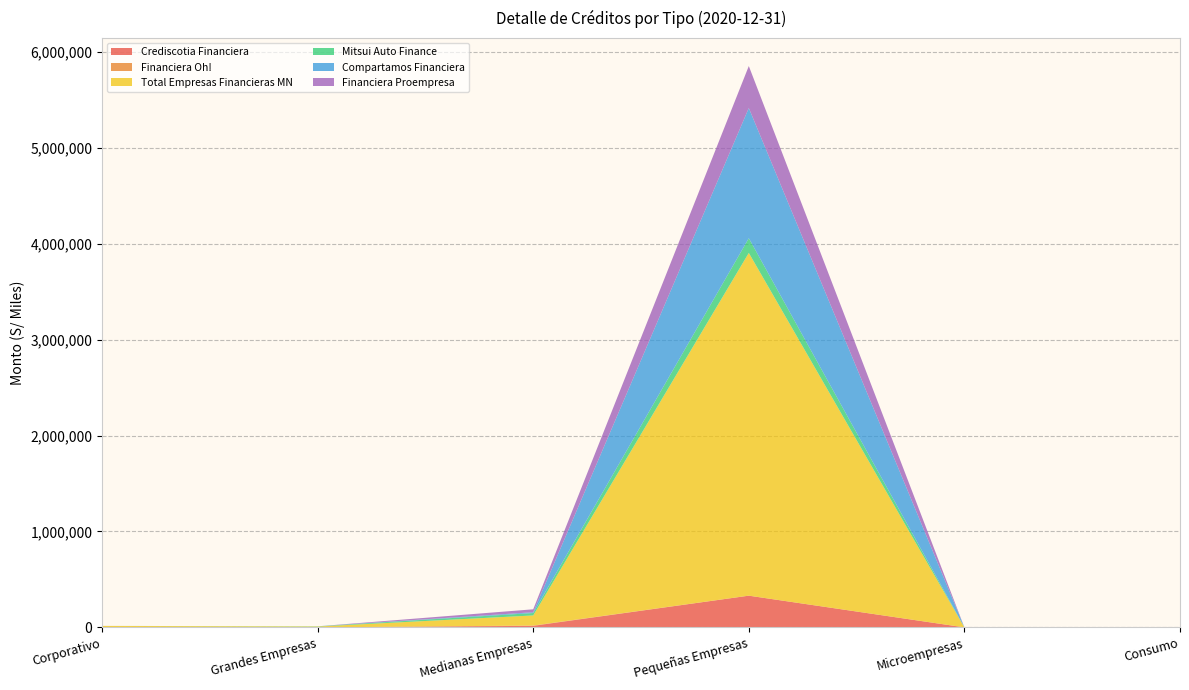

Reading left to right, transcribe all the data shown in this chart.

Crediscotia Financiera: Corporativo=0.0	Grandes Empresas=0.0	Medianas Empresas=16051.6	Pequeñas Empresas=330532.4	Microempresas=0.0	Consumo=0.0
Financiera Oh!: Corporativo=0.0	Grandes Empresas=0.0	Medianas Empresas=3081.2	Pequeñas Empresas=0.0	Microempresas=0.0	Consumo=0.0
Total Empresas Financieras MN: Corporativo=15500.0	Grandes Empresas=8800.3	Medianas Empresas=105141.2	Pequeñas Empresas=3573438.6	Microempresas=0.0	Consumo=0.0
Mitsui Auto Finance: Corporativo=0.0	Grandes Empresas=2294.6	Medianas Empresas=25227.5	Pequeñas Empresas=153454.5	Microempresas=0.0	Consumo=0.0
Compartamos Financiera: Corporativo=0.0	Grandes Empresas=0.0	Medianas Empresas=8577.2	Pequeñas Empresas=1357020.3	Microempresas=0.0	Consumo=0.0
Financiera Proempresa: Corporativo=0.0	Grandes Empresas=0.0	Medianas Empresas=30369.1	Pequeñas Empresas=437856.5	Microempresas=0.0	Consumo=0.0